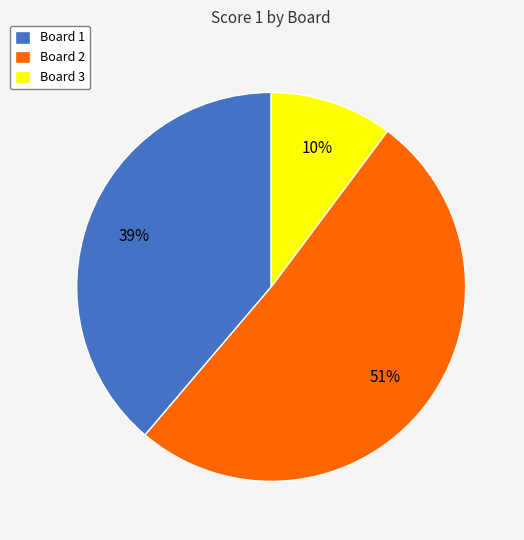

Between Board 2 and Board 1, which is larger?

Board 2